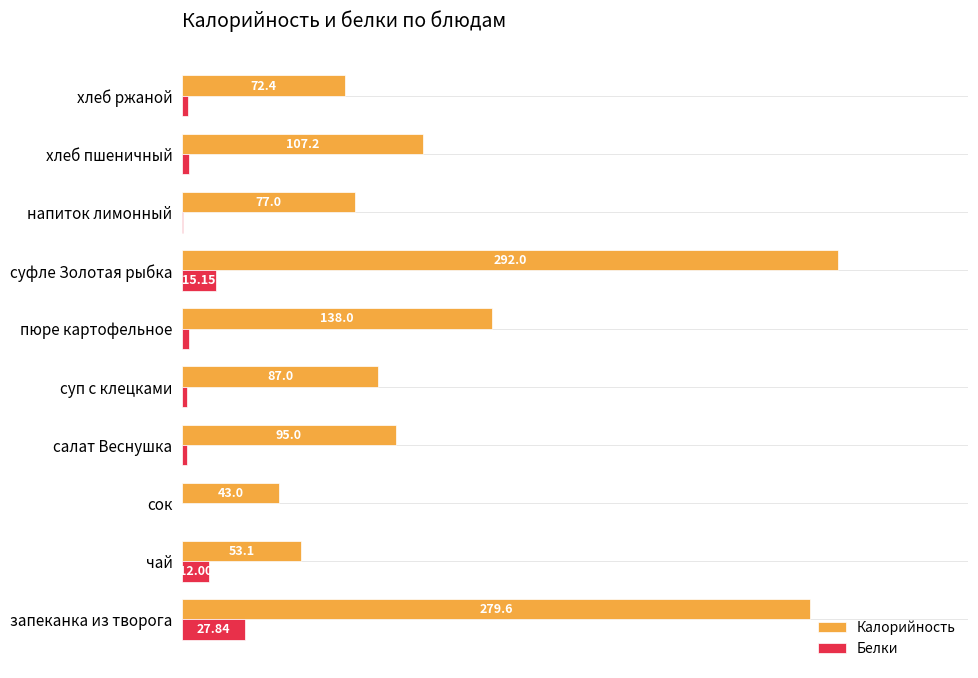

Between чай and суп с клецками, which series saw the biggest shift?

Калорийность